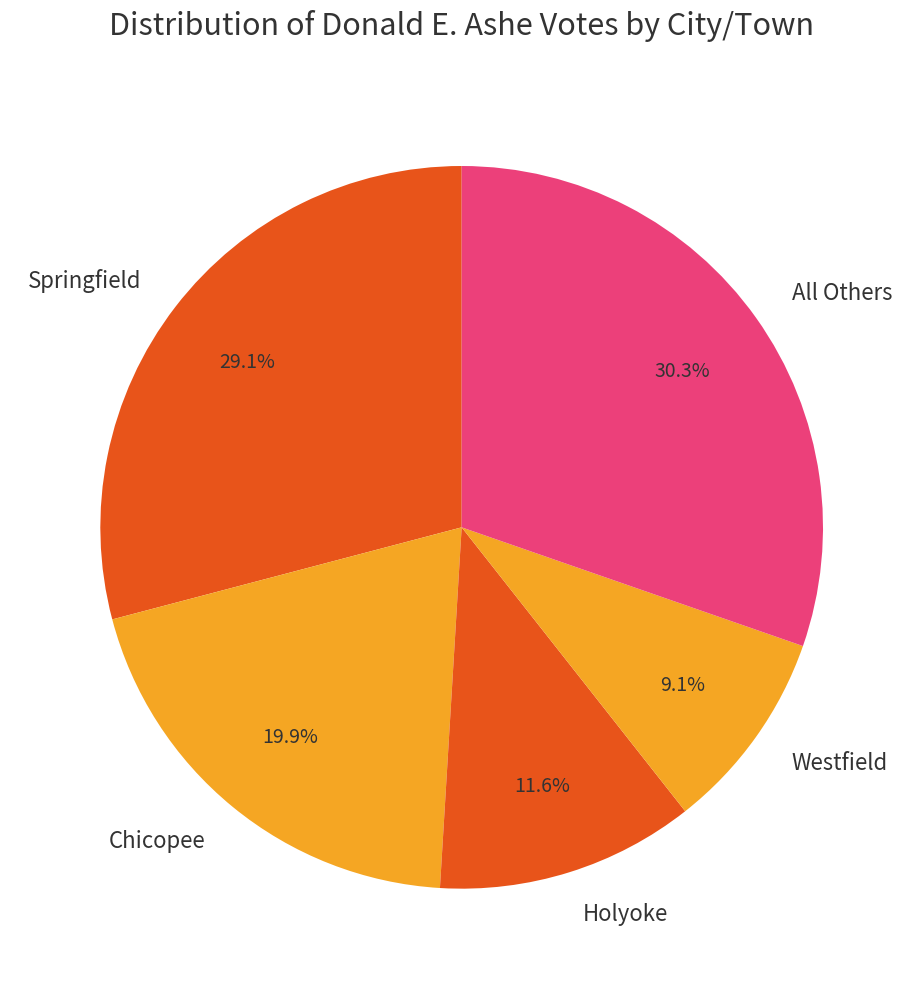

Do Springfield and All Others together represent more than half of the pie?

Yes